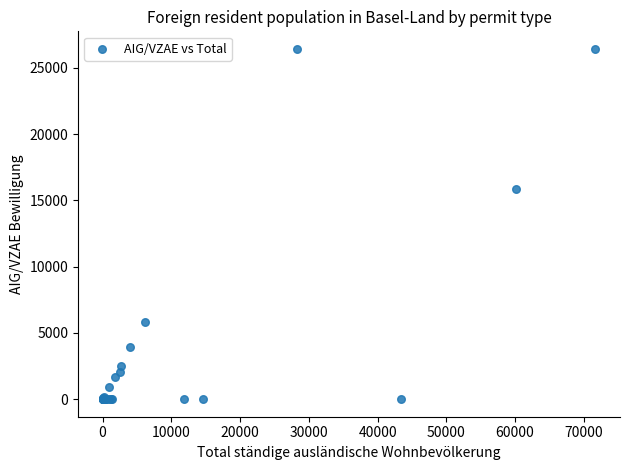

What Y value in the scatter plot is closest to 13220?

15880